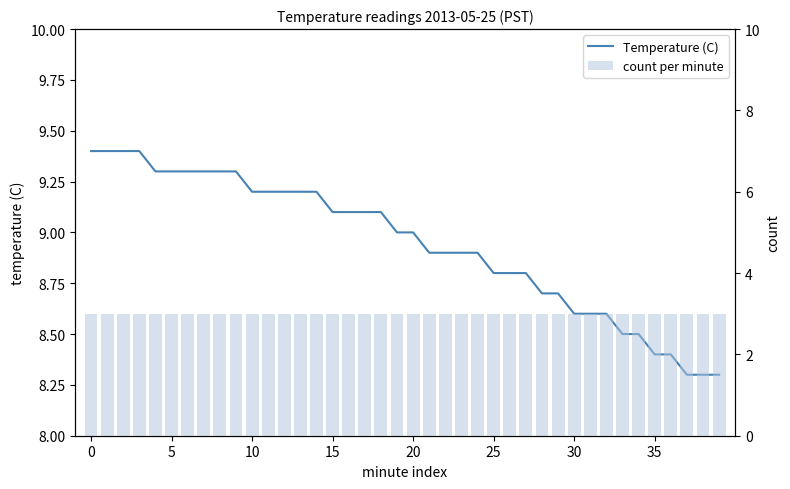

What is the average value of the count per minute series?

3.0